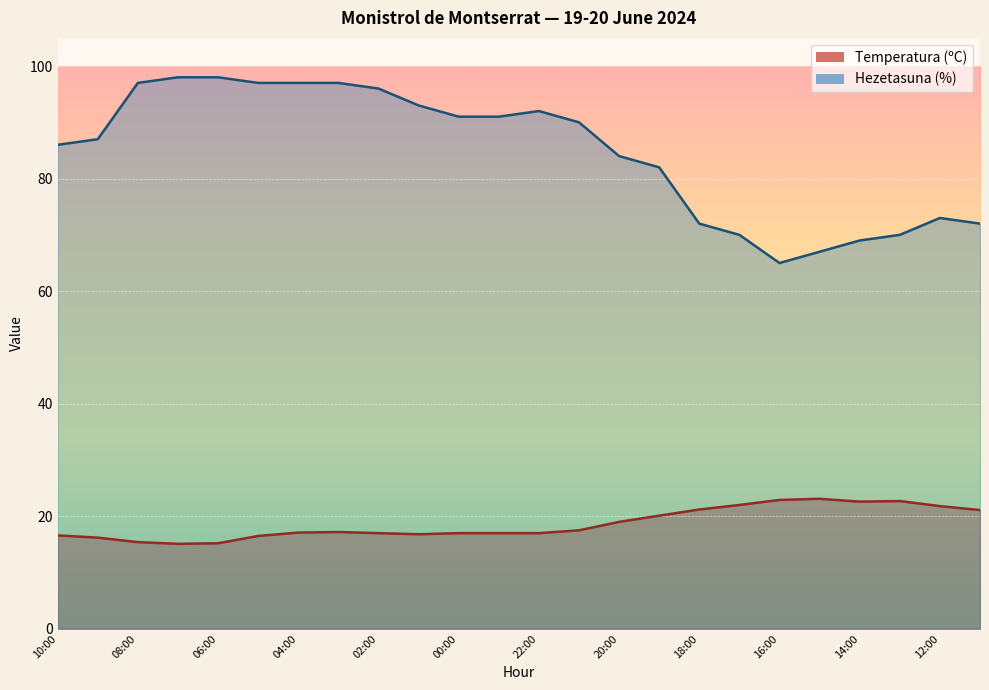

How many interior local peaks does the Hezetasuna (%) series have?

2